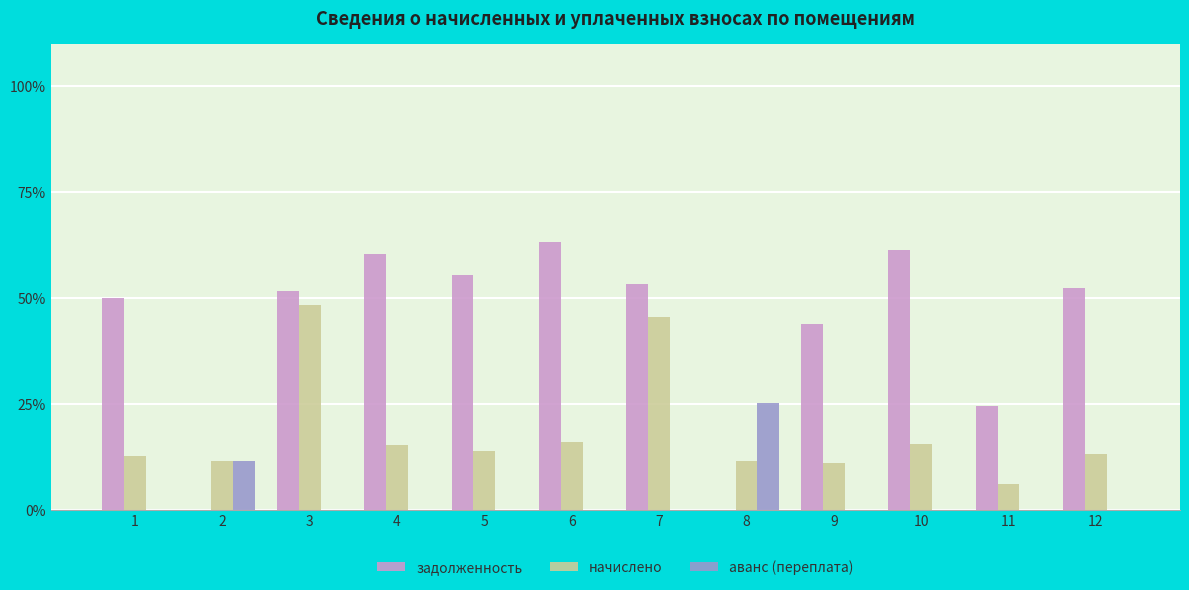

What is the average value of the аванс (переплата) series?

3.1